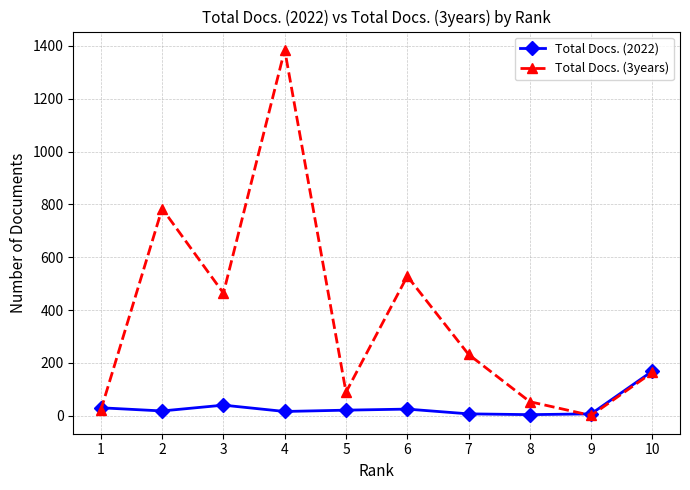

At which label does Total Docs. (3years) reach its minimum?

9